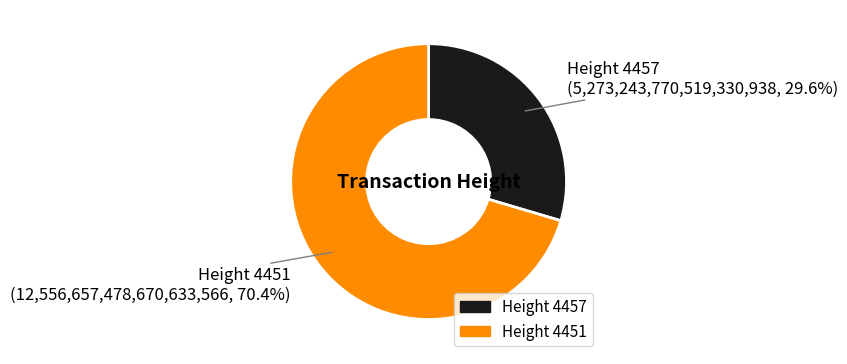

Which category accounts for the majority?

4451